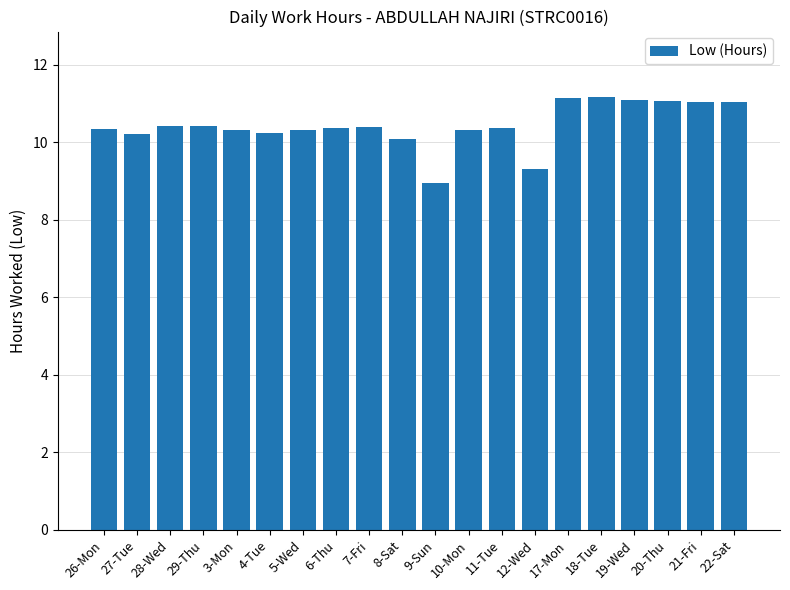

What is the difference between the values at 19-Wed and 21-Fri?

0.1